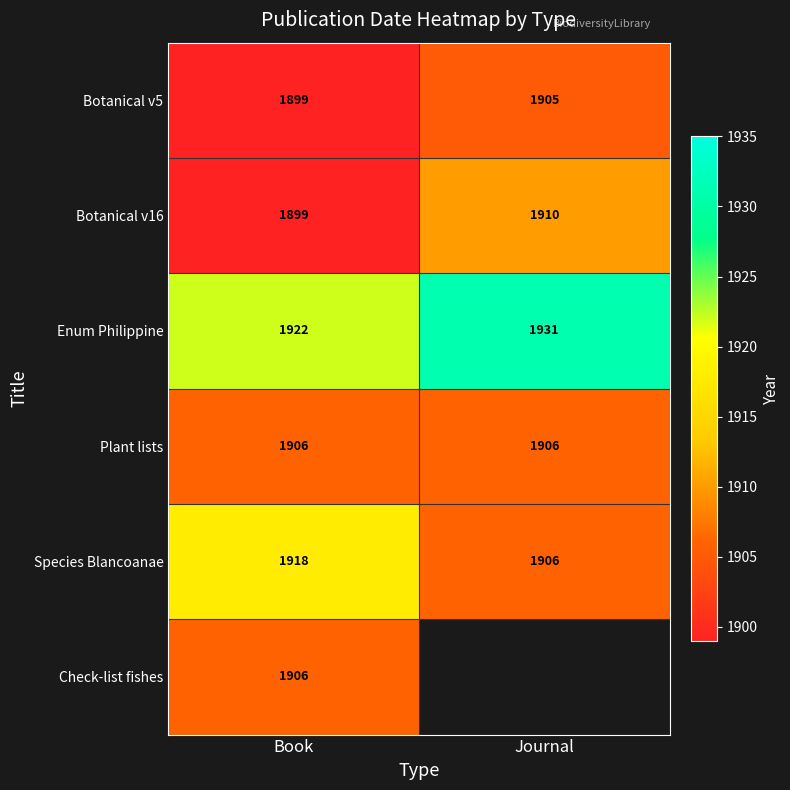

Which label corresponds to the largest value in the chart?

Journal